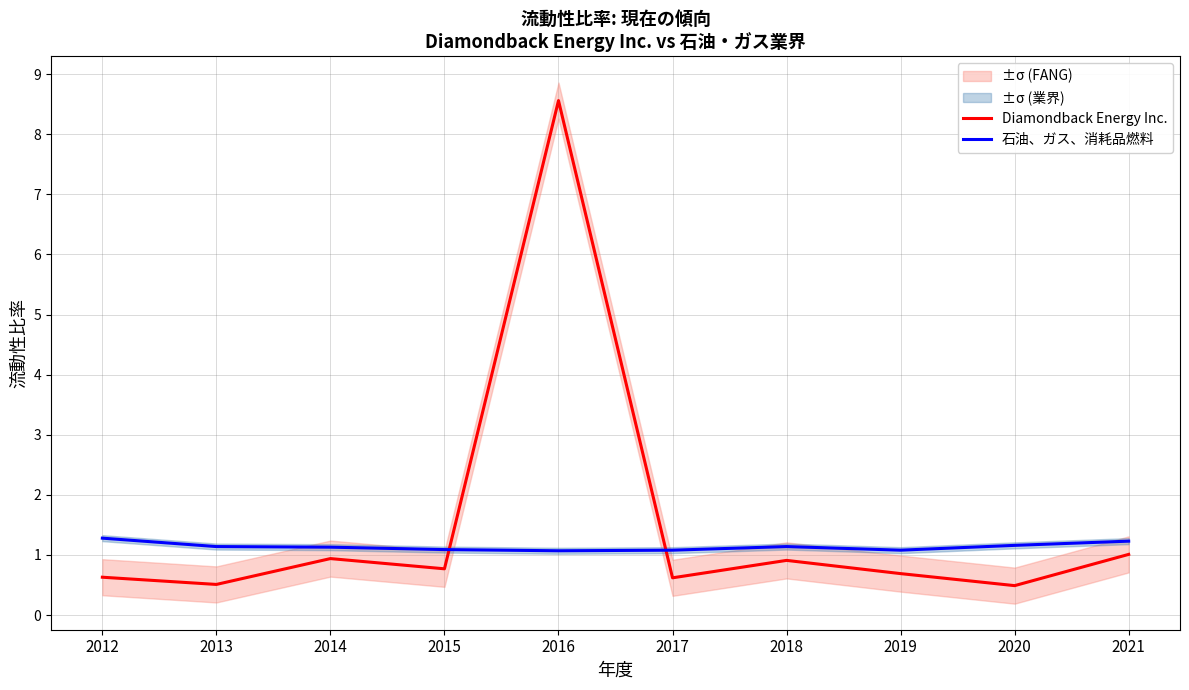

Rank the series by their maximum value, from highest to lowest.

Diamondback Energy Inc., 石油、ガス、消耗品燃料